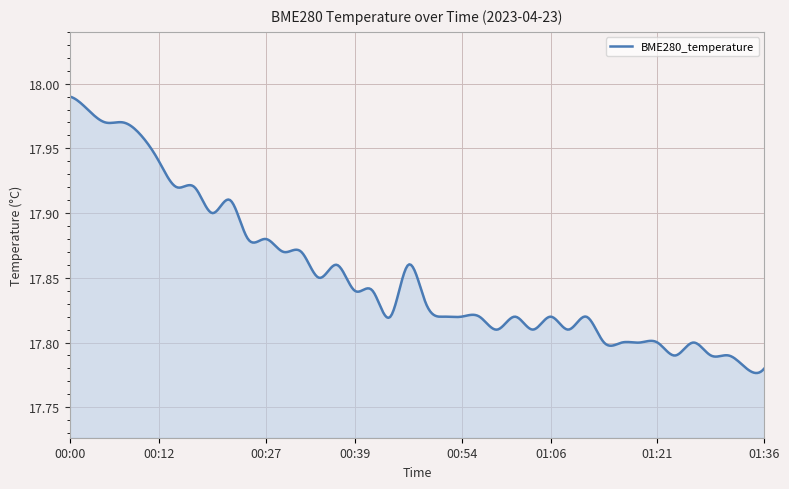

What is the minimum value shown in the chart?

17.8